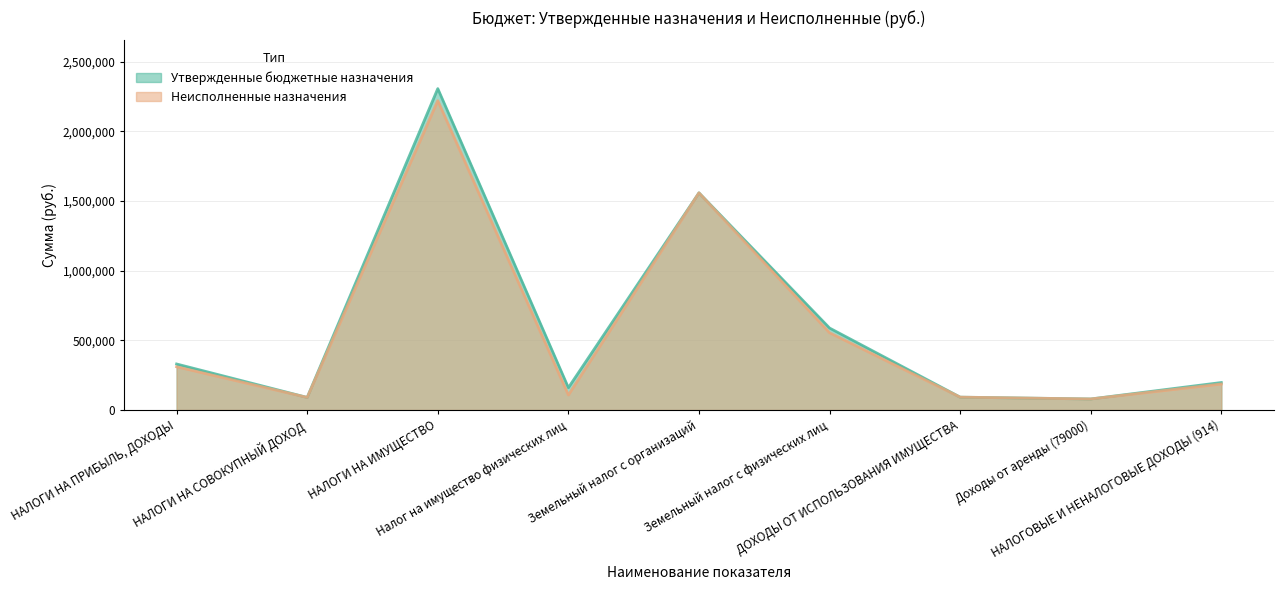

How many data points in Утвержденные бюджетные назначения are less than 197000?

4